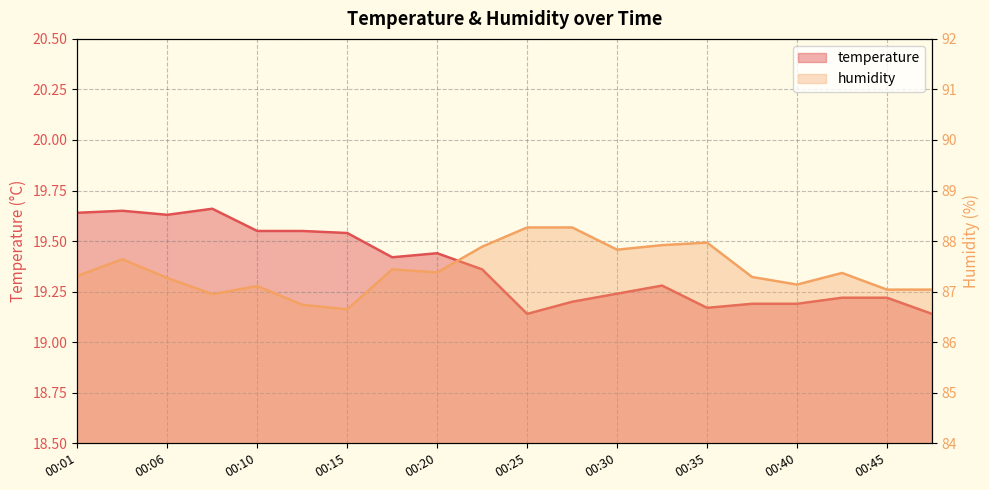

True or false: humidity and temperature cross at least once.

False